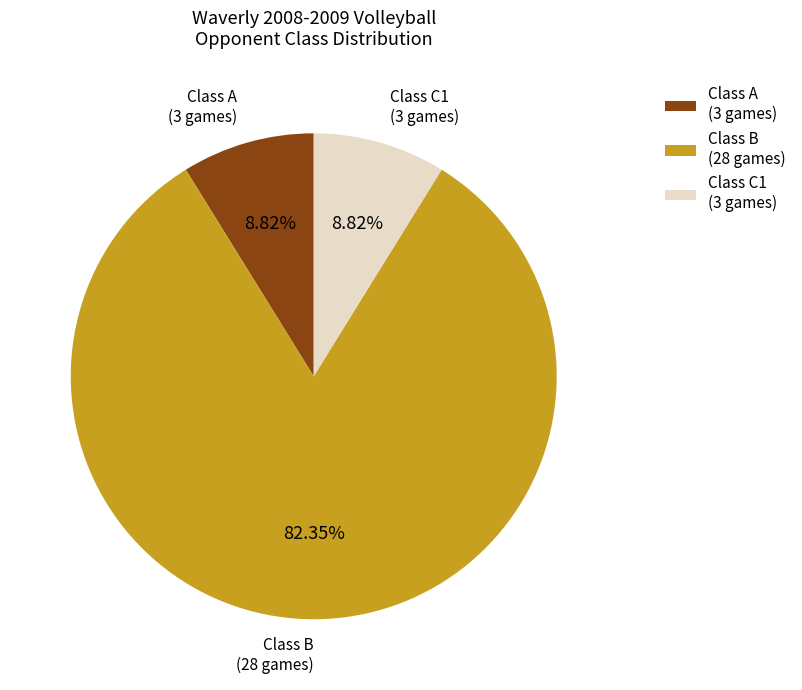

Is the sum of Class B (28 games) and Class C1 (3 games) greater than half?

Yes